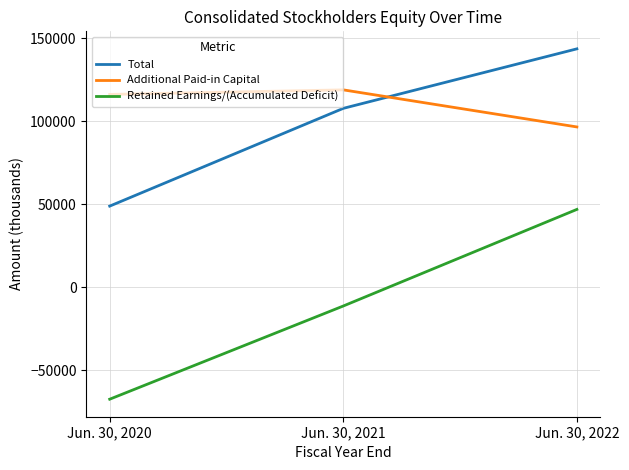

What are all the series names shown in the legend?

Total, Additional Paid-in Capital, Retained Earnings/(Accumulated Deficit)